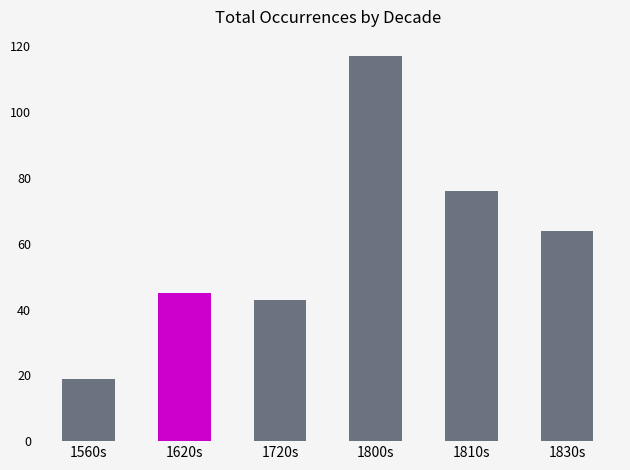

The value at 1830s is 64. True or false?

True